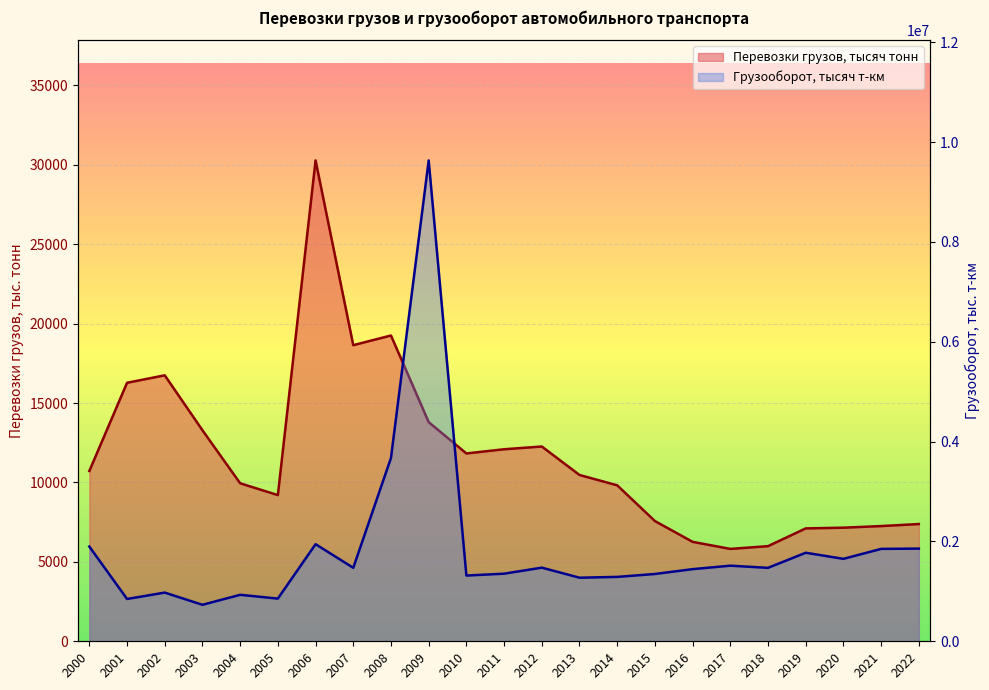

Reading left to right, what are all the values shown in this chart?

Перевозки грузов, тысяч тонн: 10722.0	16275.8	16745.6	13285.3	9947.9	9203.3	30277.0	18644.4	19252.7	13799.3	11826.2	12090.1	12264.1	10471.0	9820.4	7569.6	6260.7	5816.4	5989.8	7106.8	7152.7	7254.2	7381.4
Грузооборот, тысяч т-км (÷1000): 1897000.0	847518.0	975250.1	730901.0	930814.1	855309.7	1944766.3	1471946.8	3671739.0	9631900.7	1316578.8	1354144.2	1474772.1	1273380.6	1289728.6	1348078.2	1444936.0	1514455.2	1471162.4	1773369.3	1651178.3	1850821.4	1856391.9